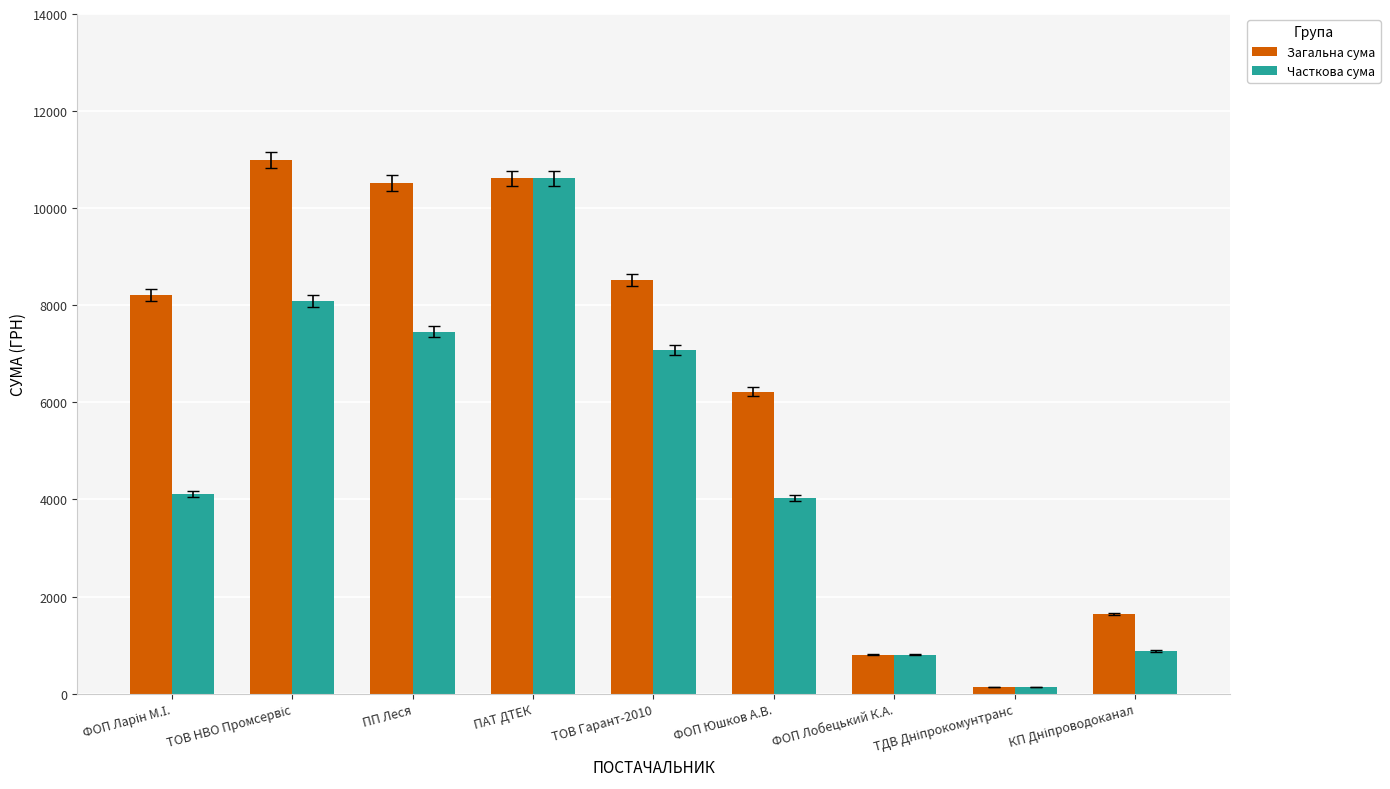

True or false: Часткова сума has a value of 1215.8 at ФОП Юшков А.В..

False